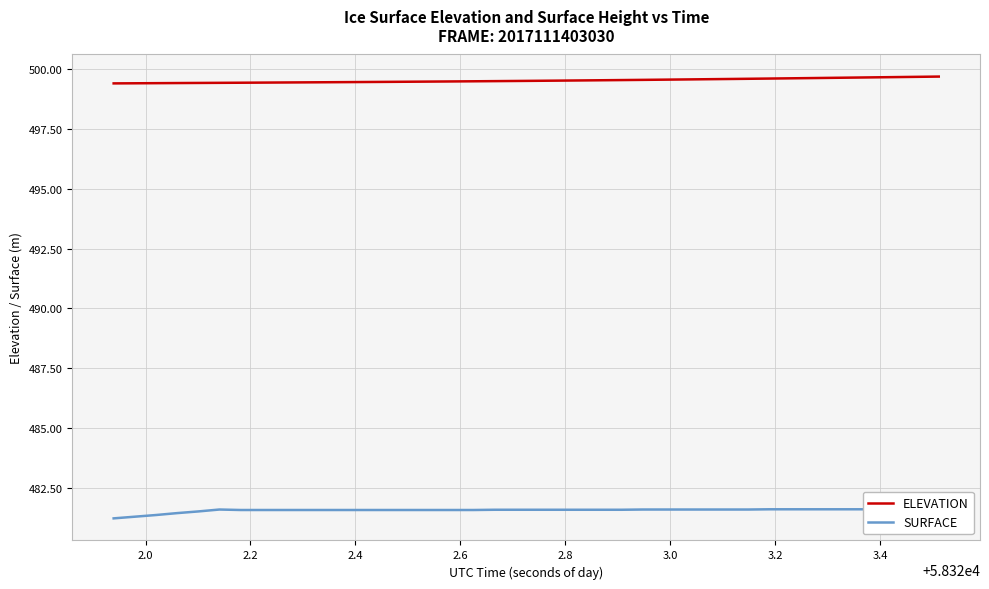

What is the minimum value for ELEVATION?

499.4